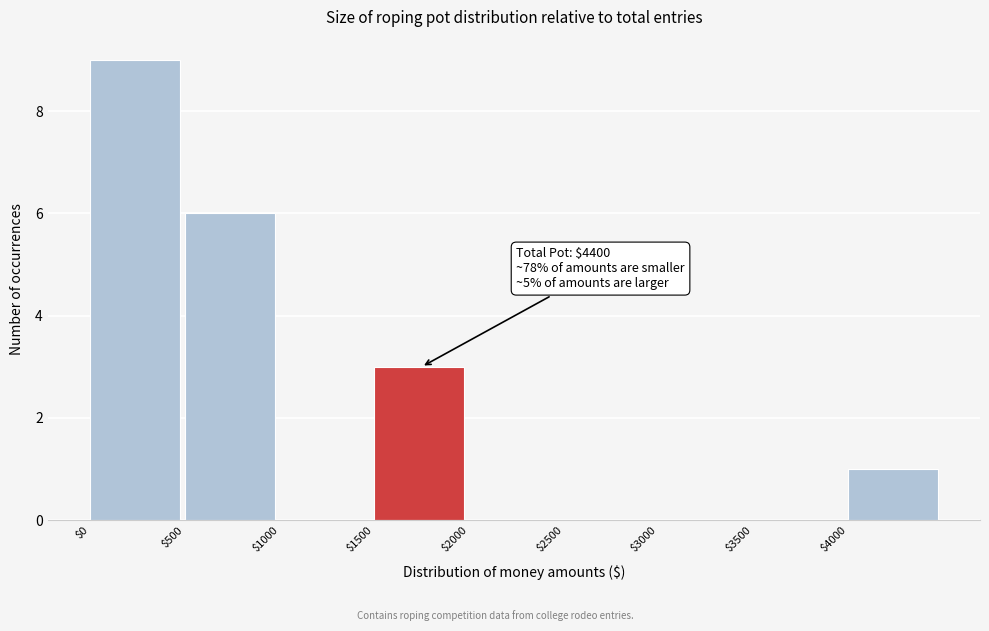

Over which range of the x-axis is the bar tallest?

0 to 500